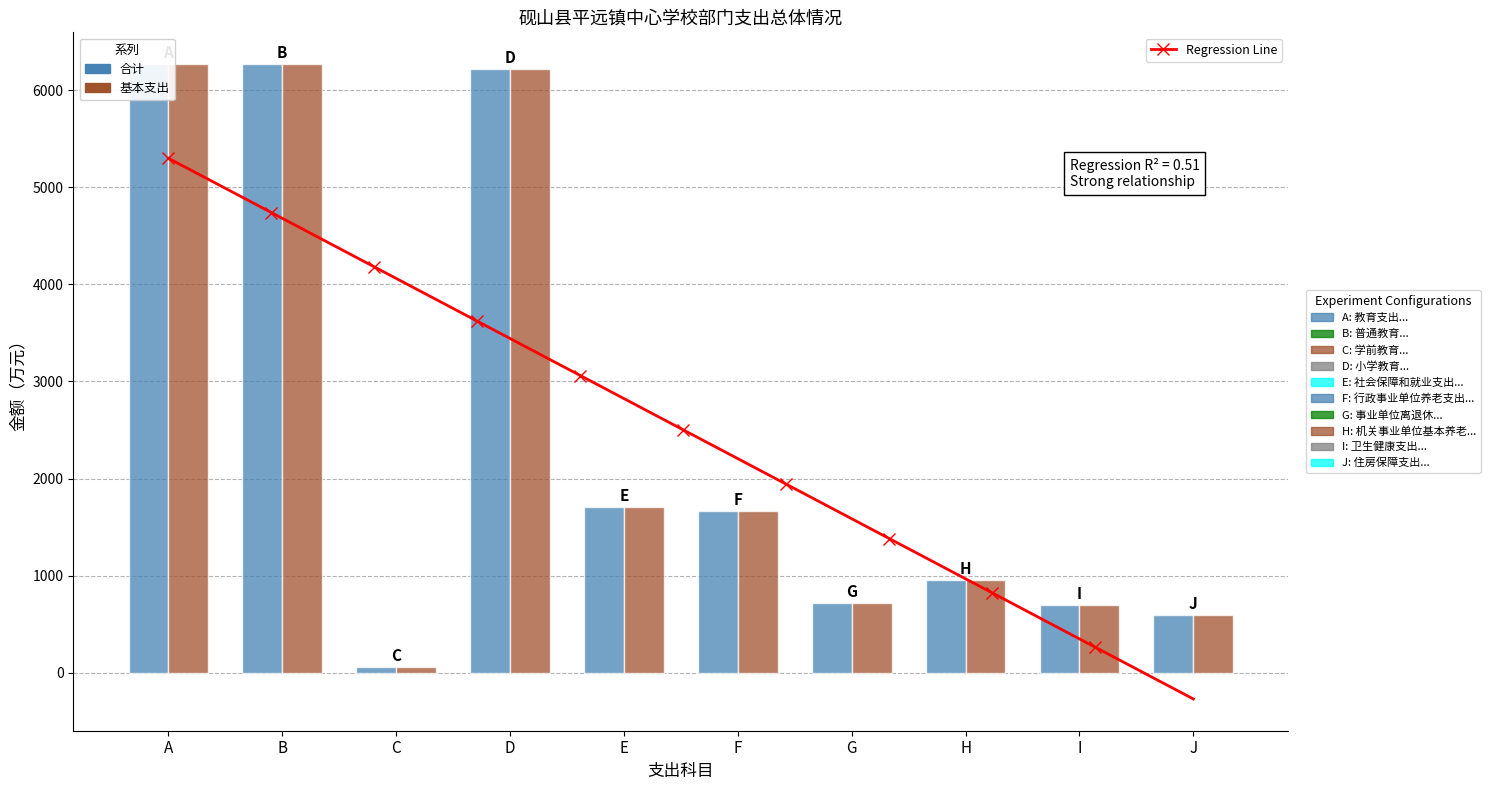

How many groups of bars are there?

10